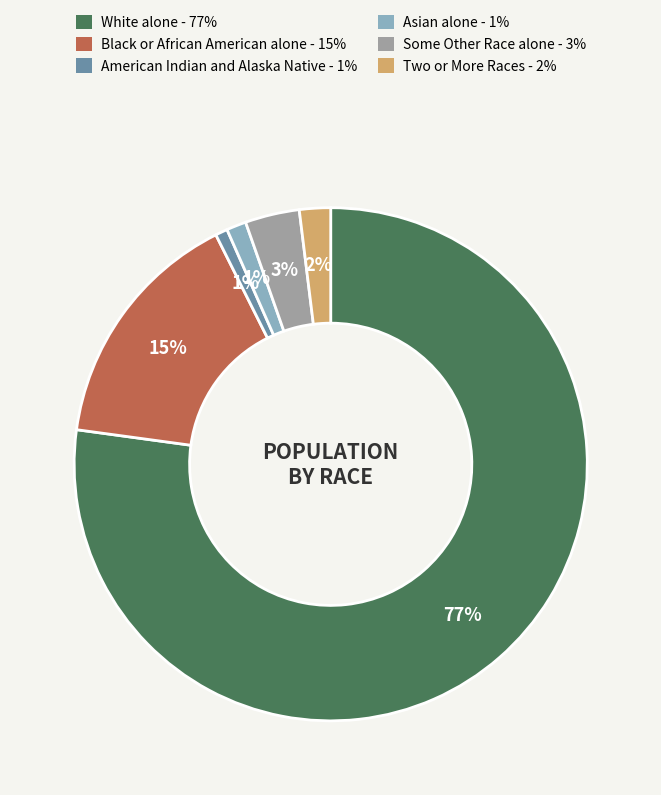

Which category has the biggest portion of the pie?

White alone